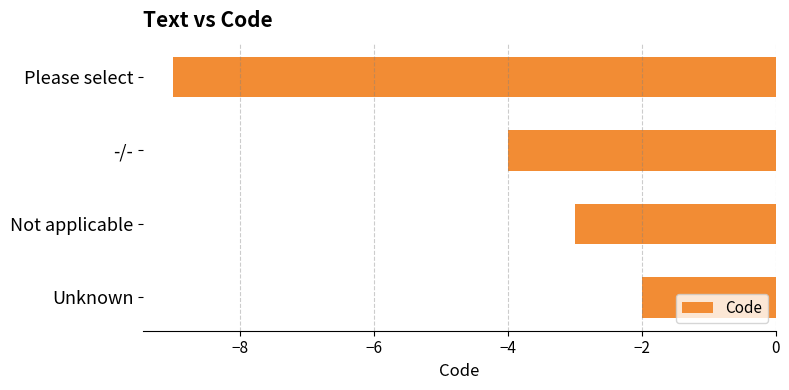

Is it true that the value at -/- is -4?

True